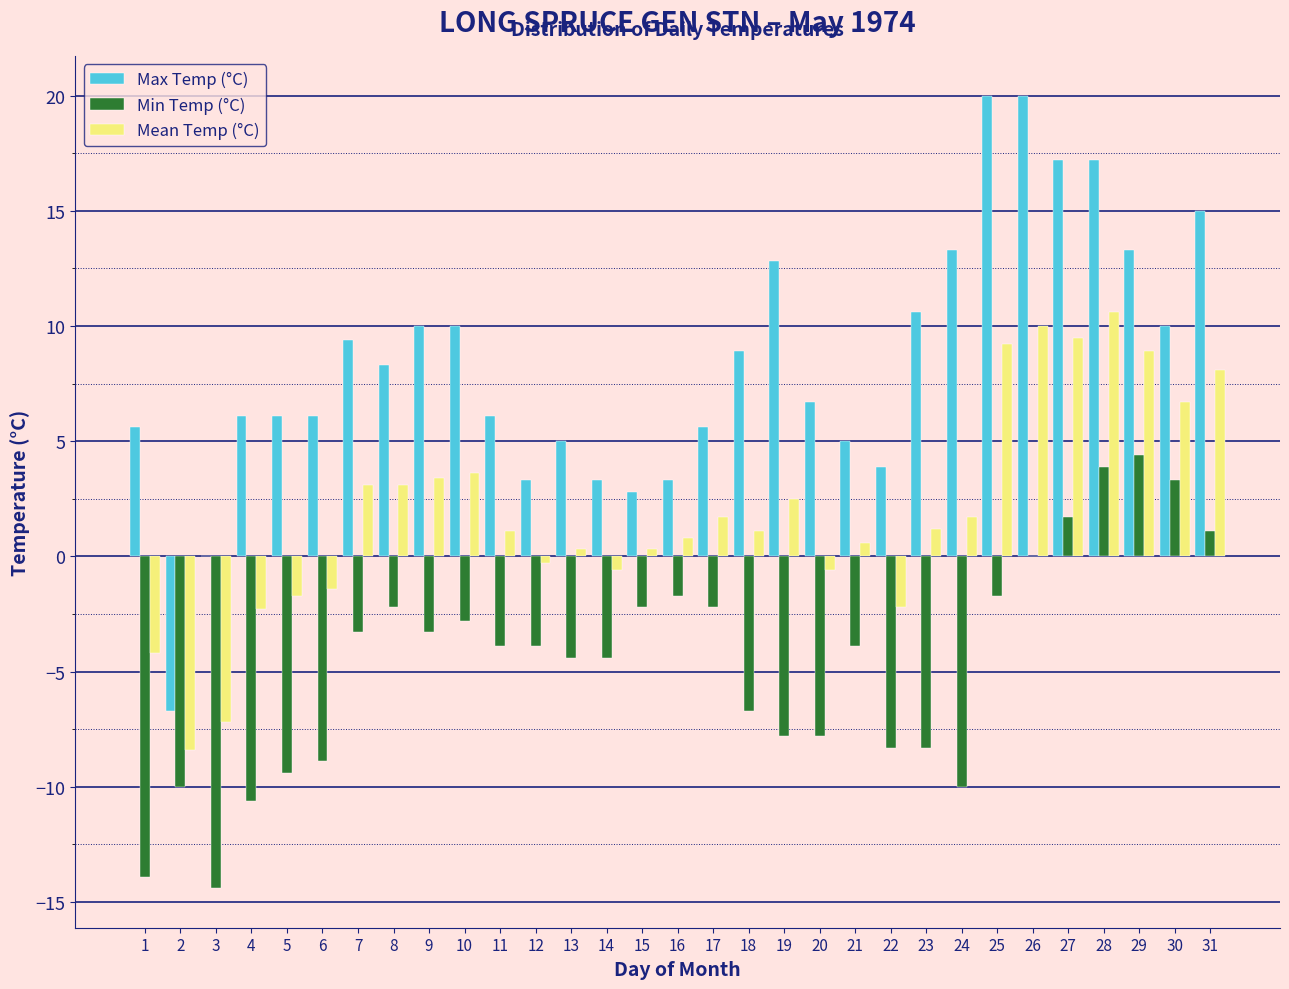

Which series has the largest total across all categories?

Max Temp (°C)